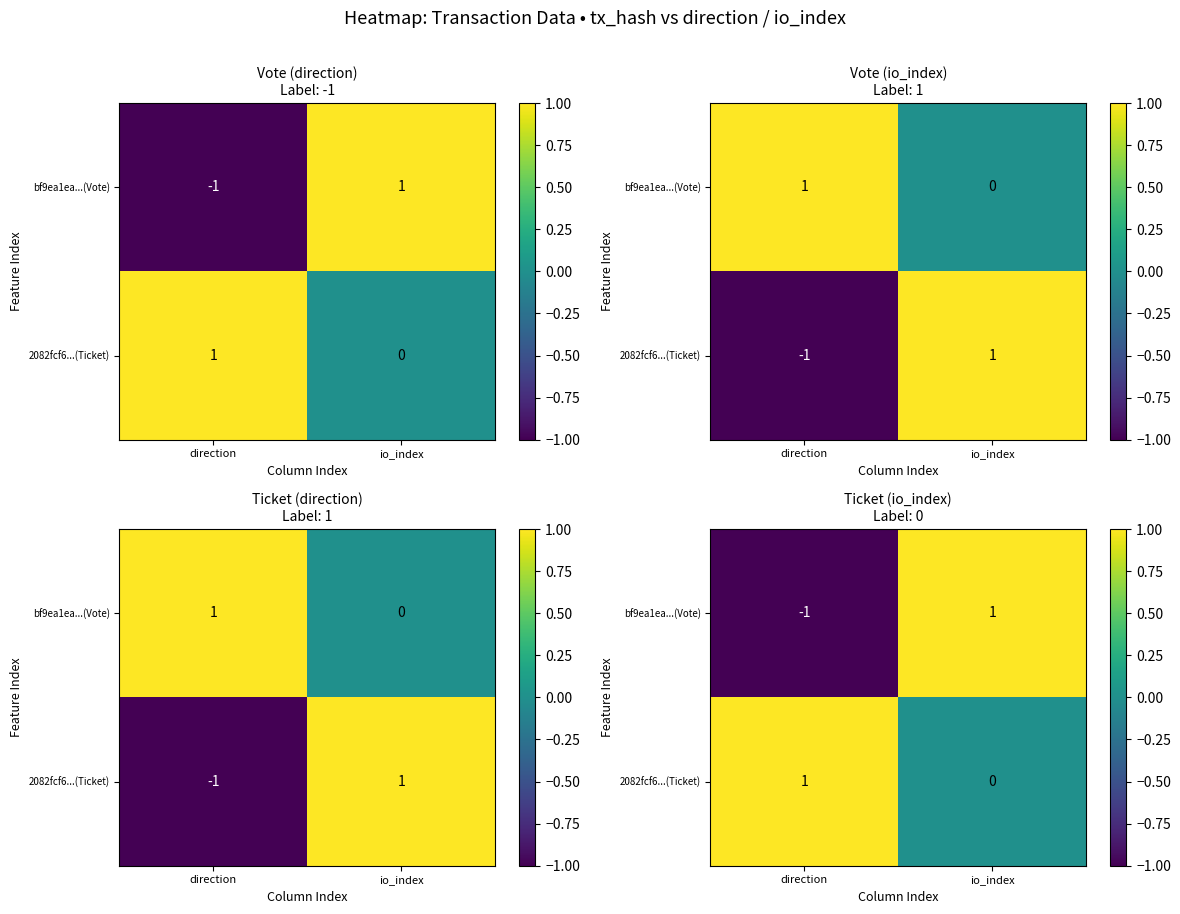

Between direction and io_index, which is larger?

io_index